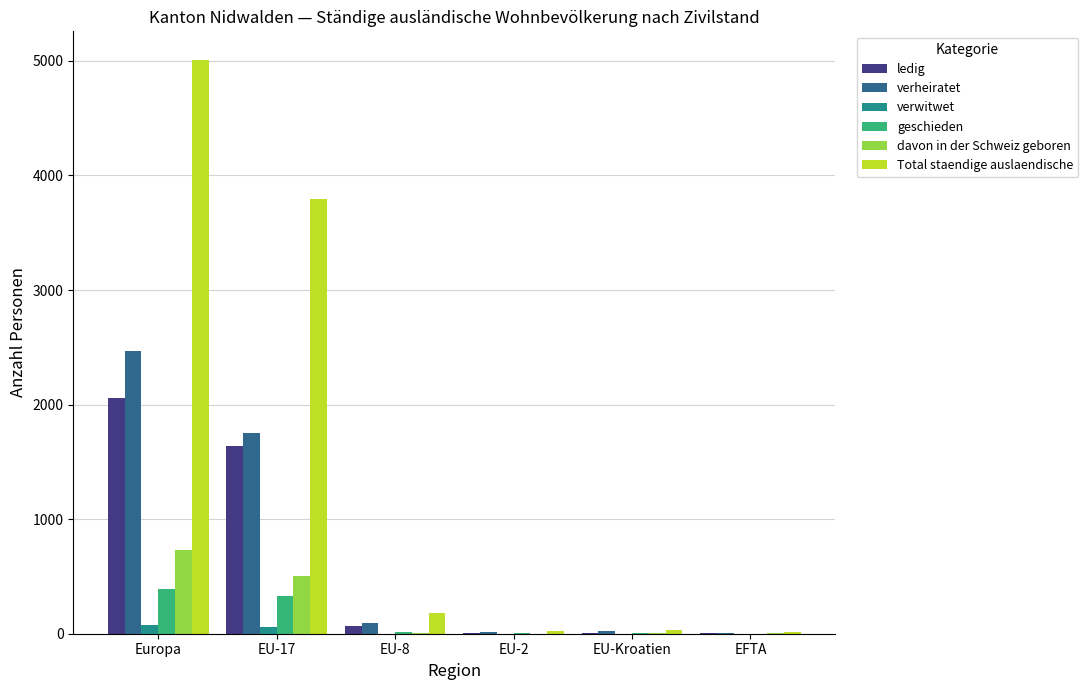

What is the total value across all series at EFTA?

33